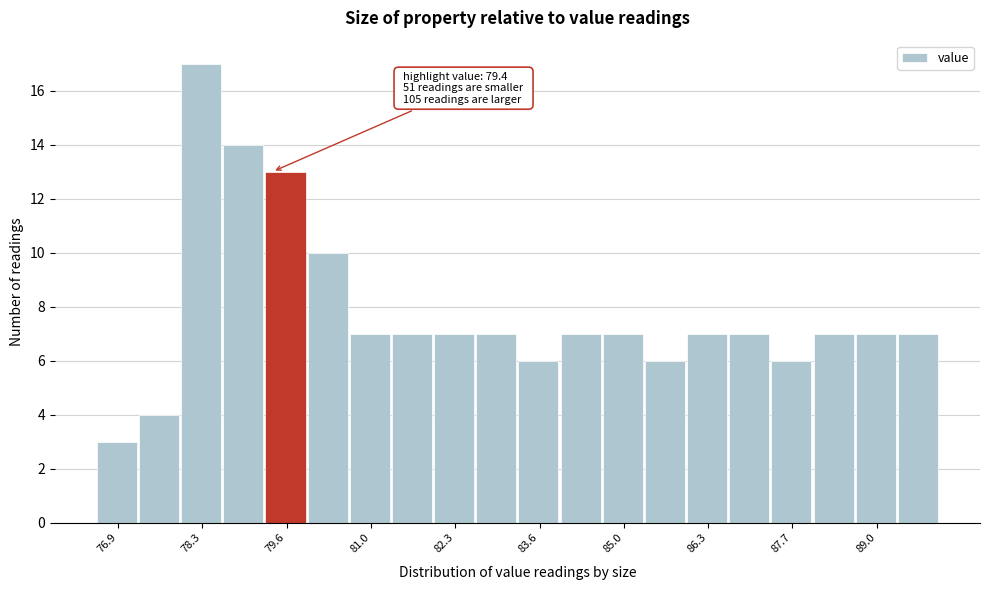

Read against the x-axis, roughly where is the centre of the tallest bar?

78.2